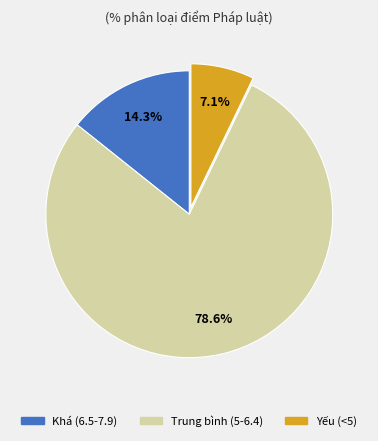

Is there any slice that represents more than half of the pie?

Yes